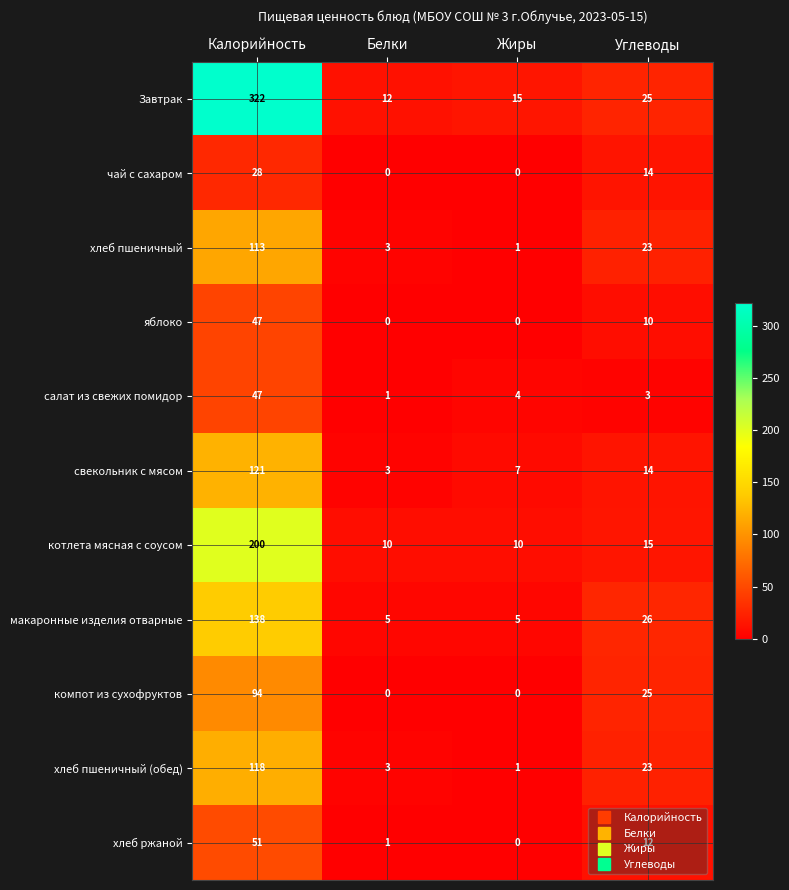

Is it true that хлеб пшеничный (обед) equals 9 at Углеводы?

False